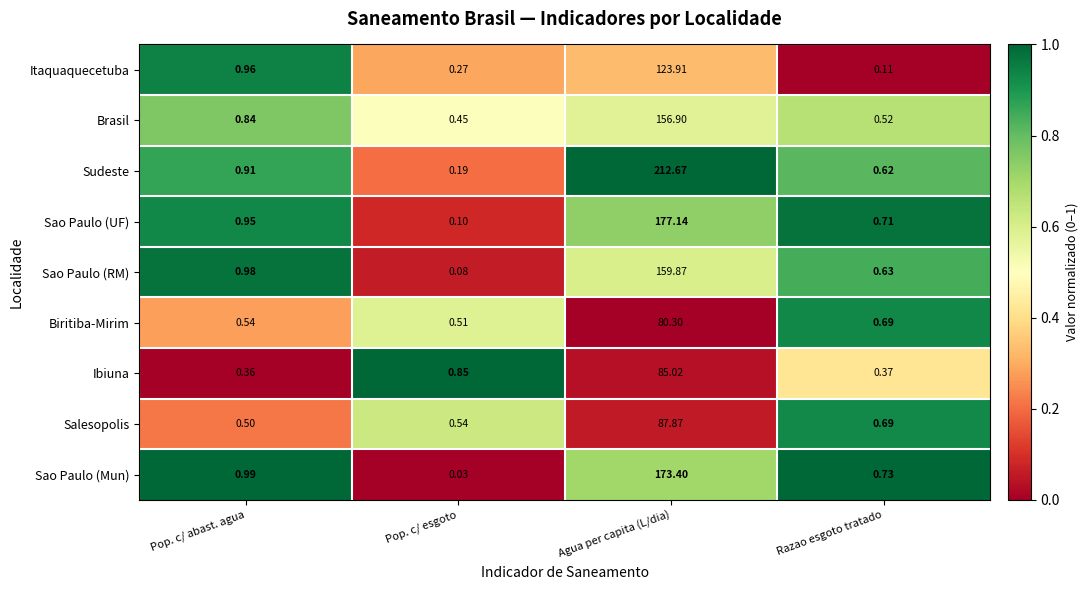

Which series has the largest total across all categories?

Sudeste